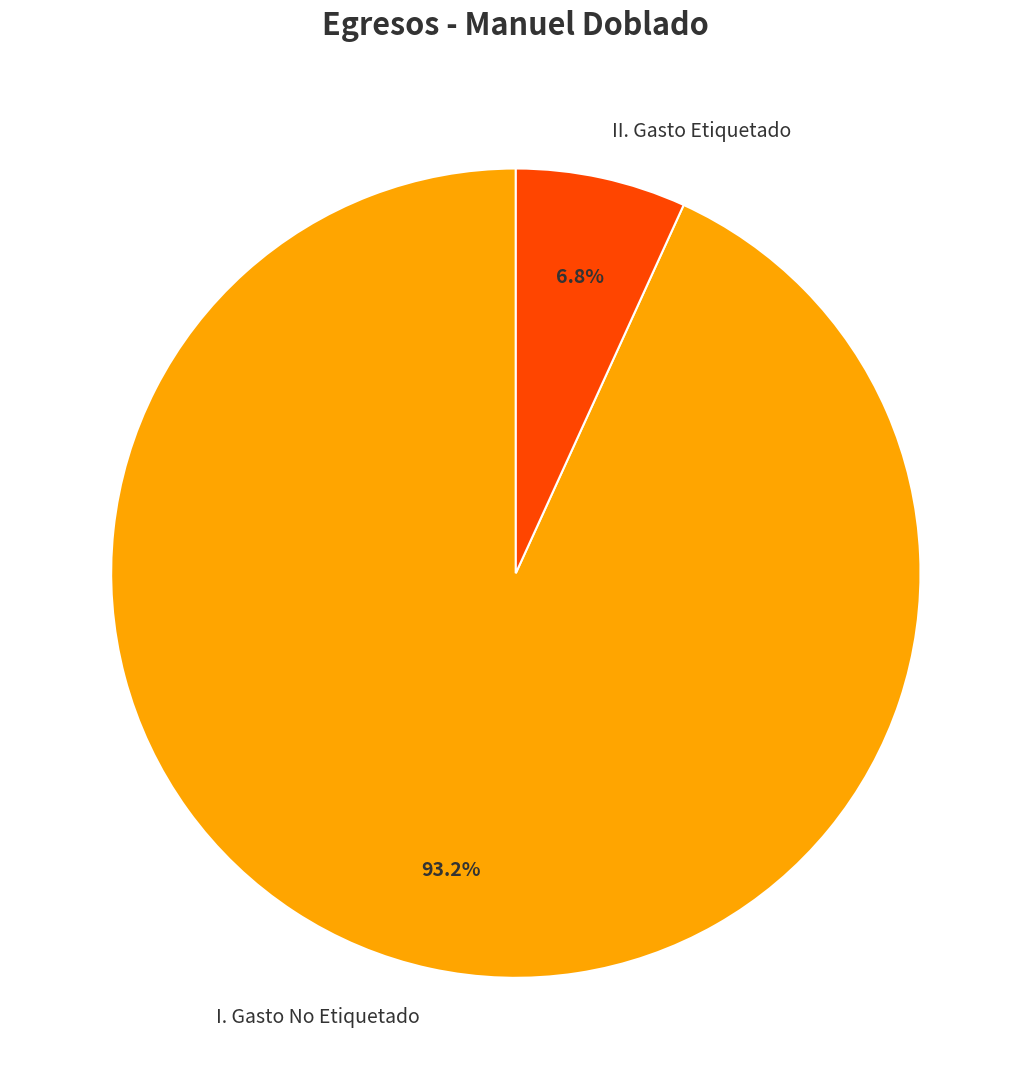

What is the smallest slice in the pie chart?

II. Gasto Etiquetado